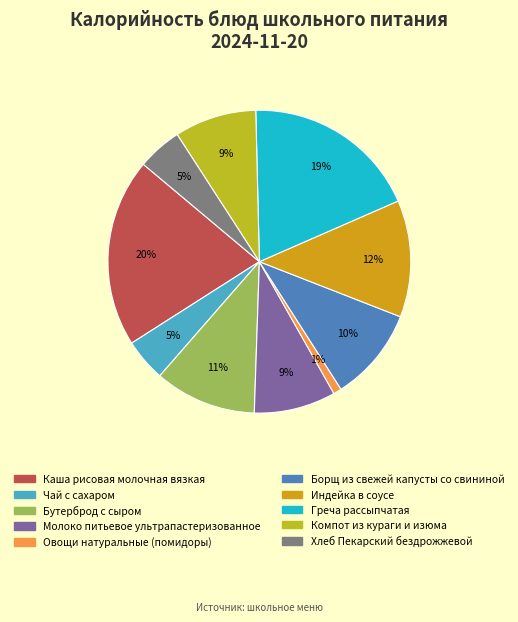

Which has a higher value, Индейка в соусе or Хлеб Пекарский бездрожжевой?

Индейка в соусе